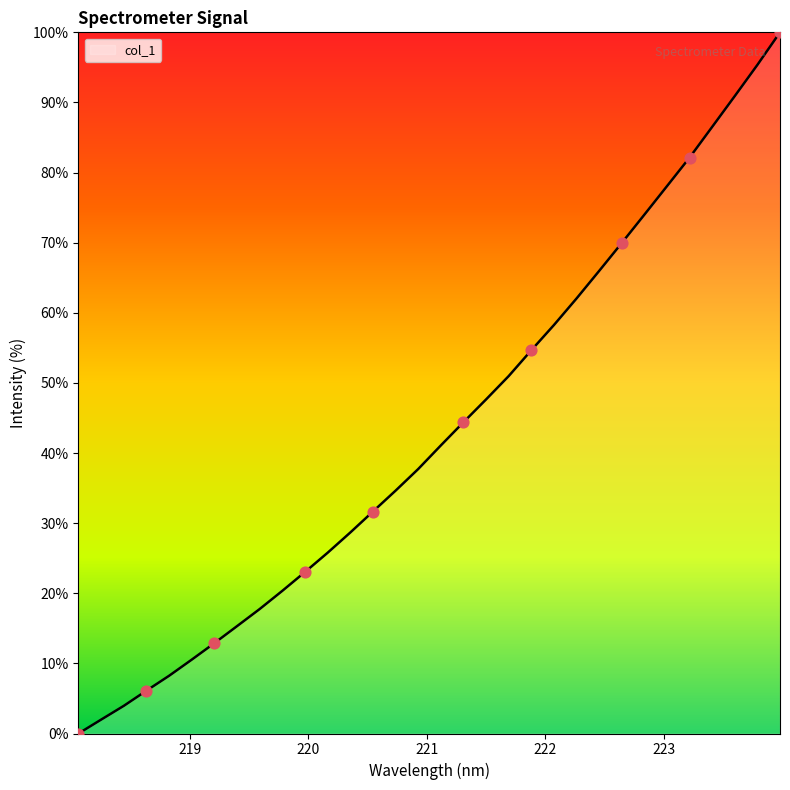

What is the maximum value shown in the chart?

100.0